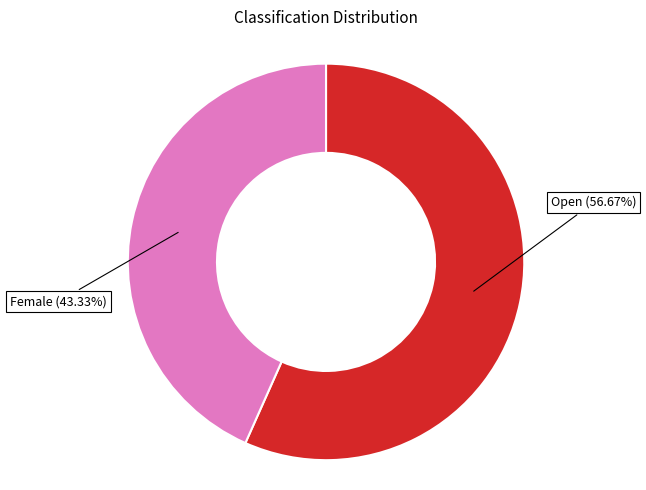

Rank the categories by value from lowest to highest.

Female, Open